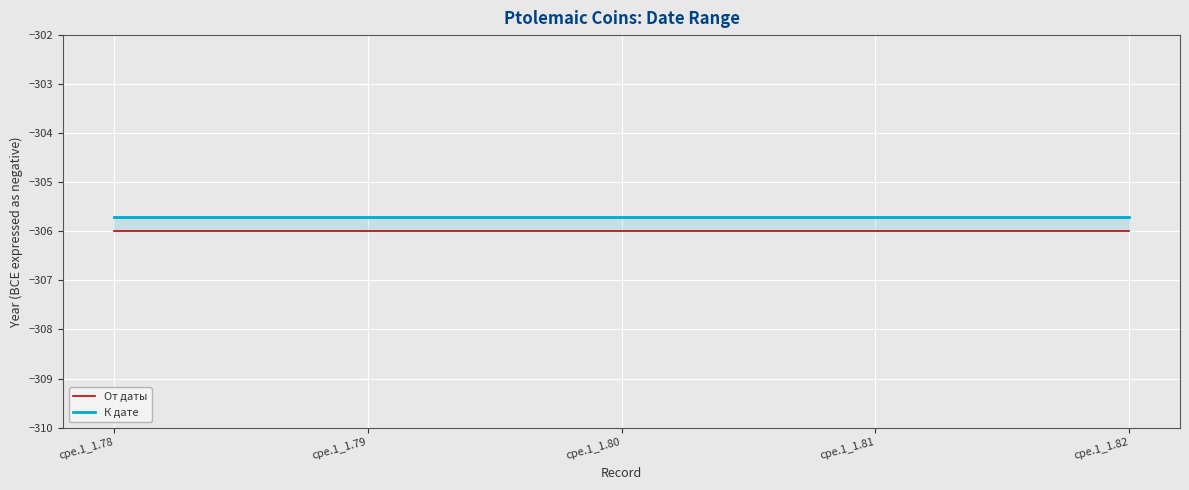

What is the value of the От даты point at the 1st from the left?

-306.0